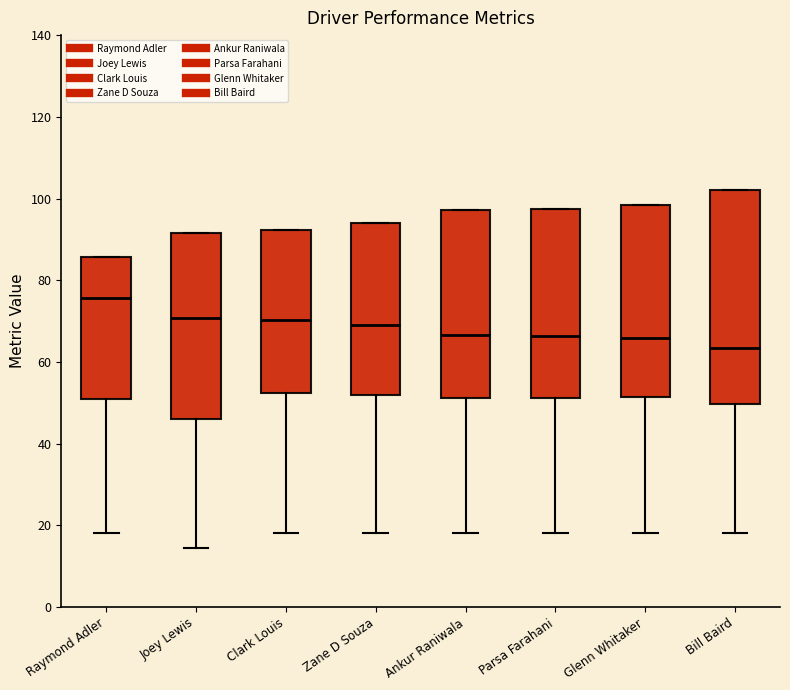

Which box is the tallest, from its lower edge to its upper edge?

Bill Baird